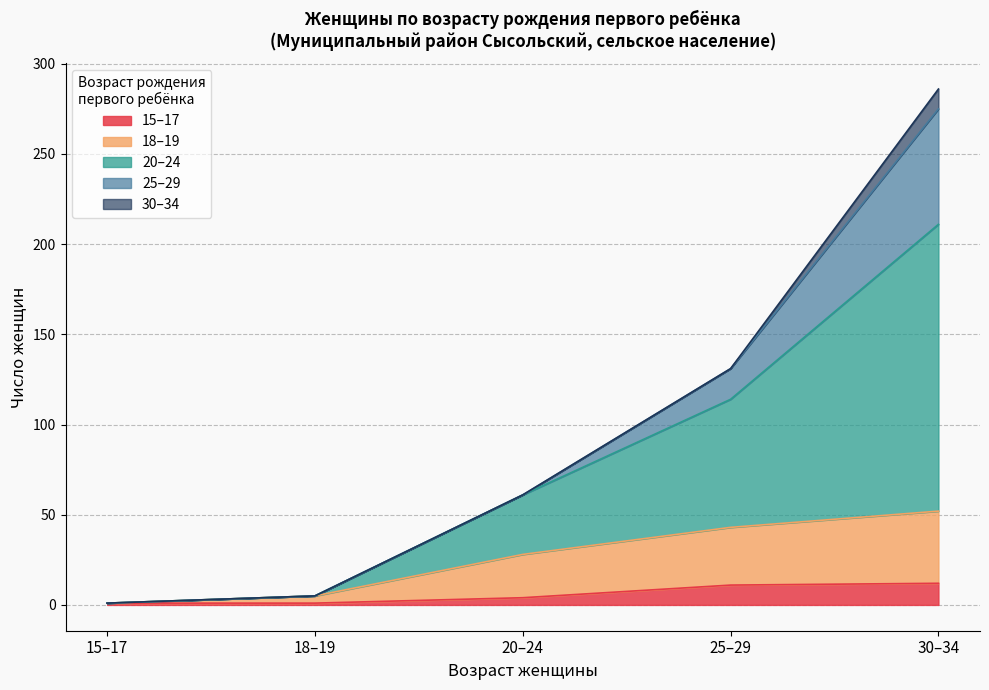

At which category is the sum across all series the highest?

30–34